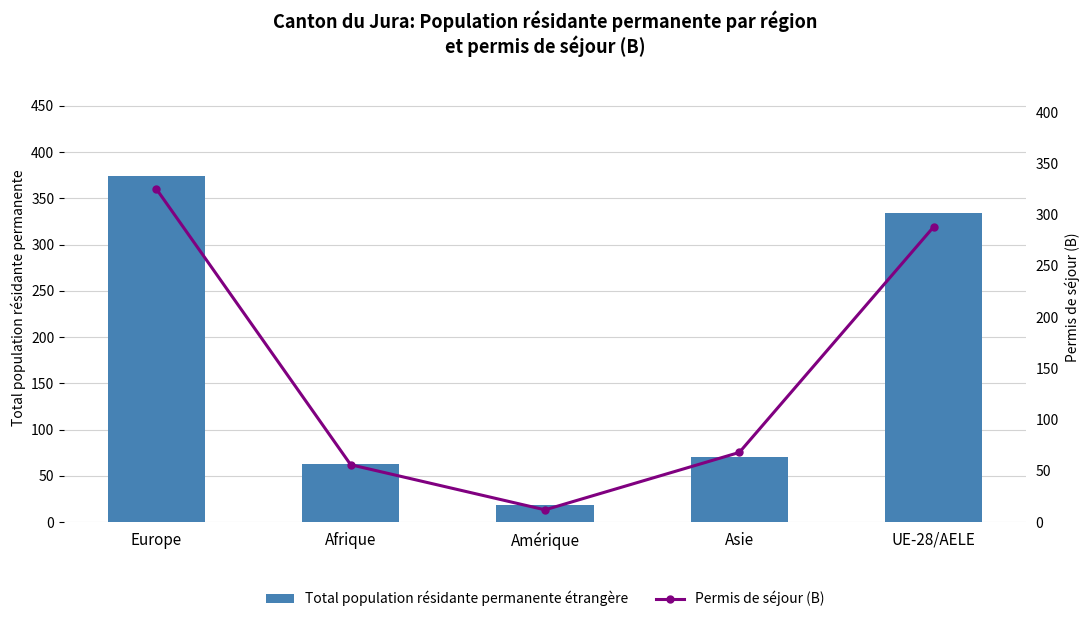

True or false: Total population résidante permanente étrangère has a value of 70 at Asie.

True